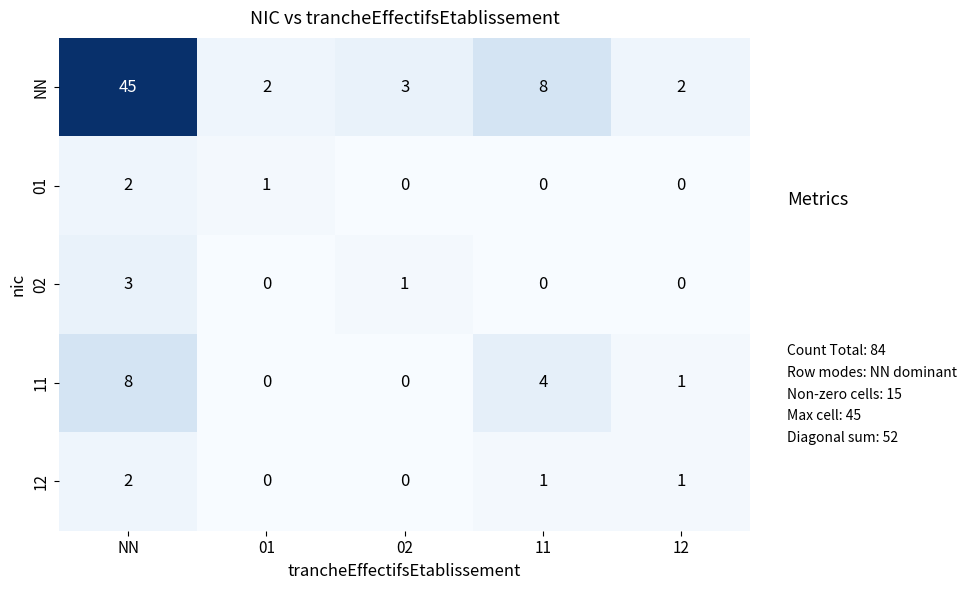

What is the total value across all series at 01?

3